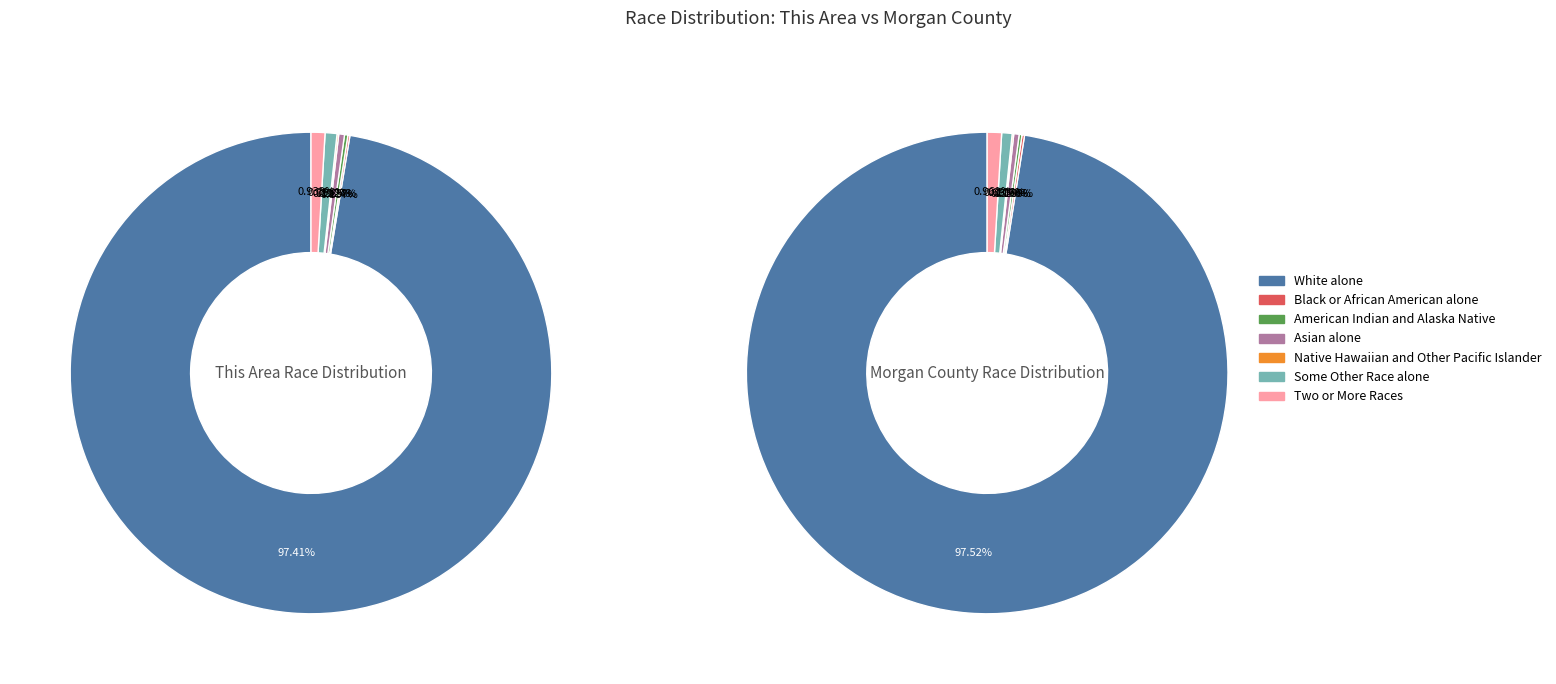

What is the largest slice in the pie chart?

White alone